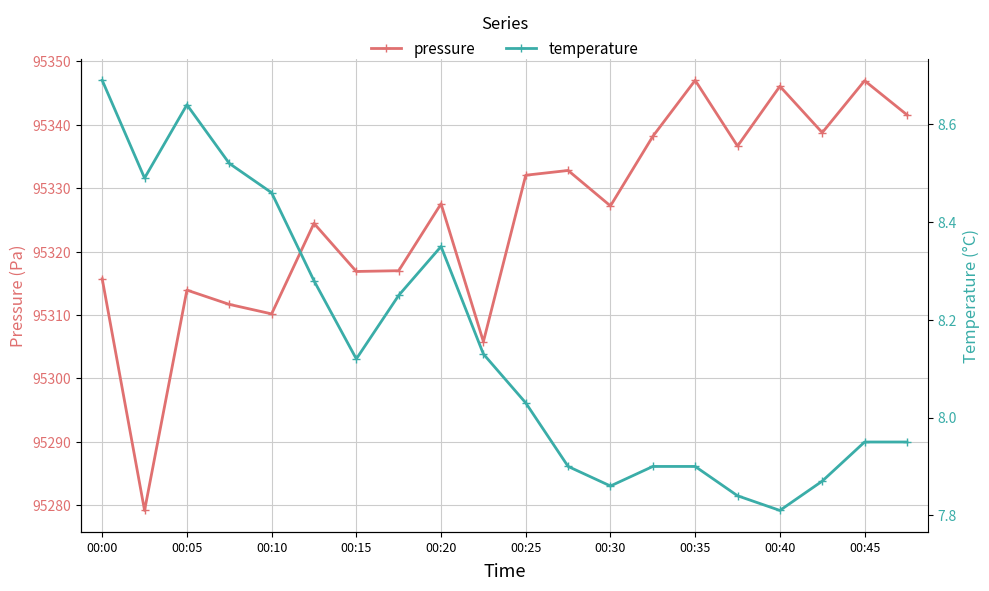

The value of pressure at 00:35 is 143002.6. True or false?

False